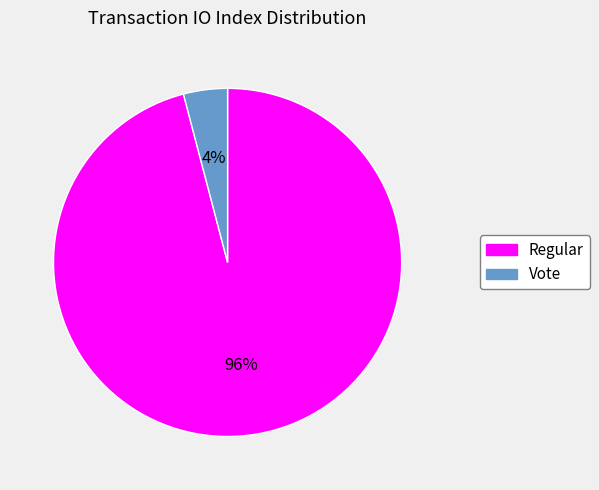

Is there a majority slice in this chart?

Yes